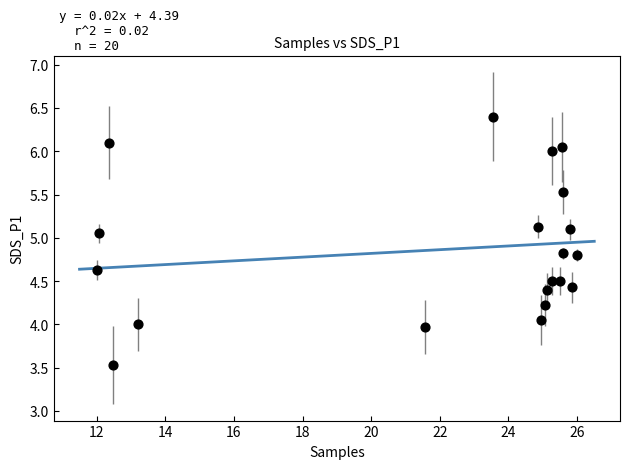

What is the range of X values (max minus min)?

14.0